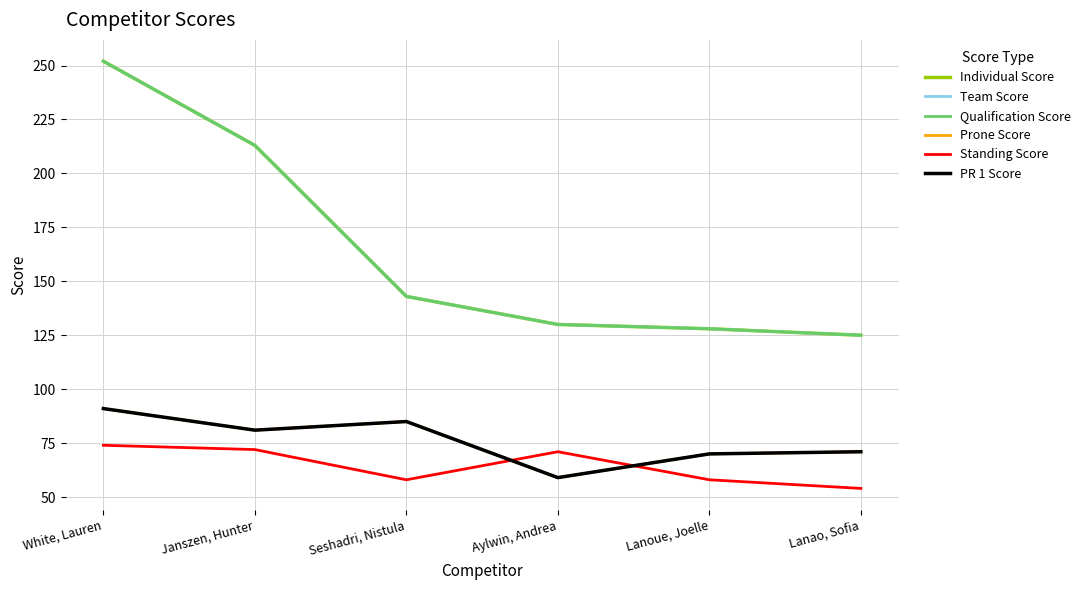

Which has a higher value, Janszen, Hunter or Aylwin, Andrea?

Janszen, Hunter